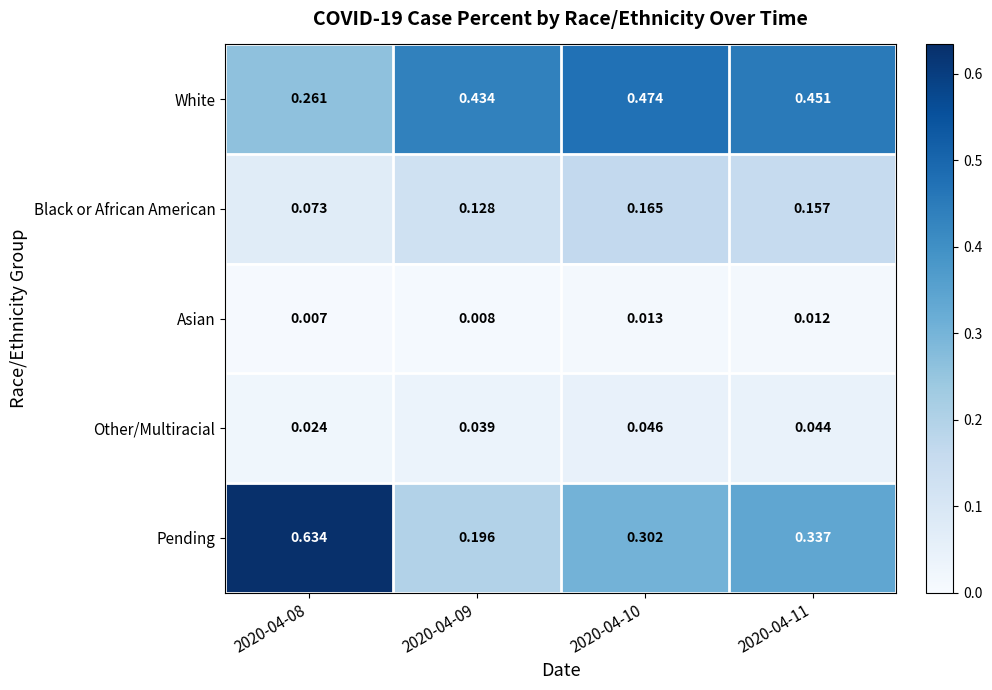

Which series has the largest range (max minus min)?

Pending